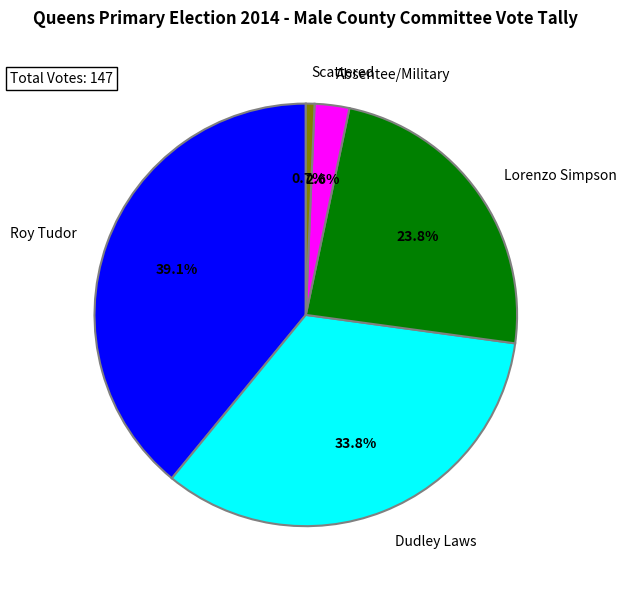

To the nearest percent, what is the average slice percentage?

20%